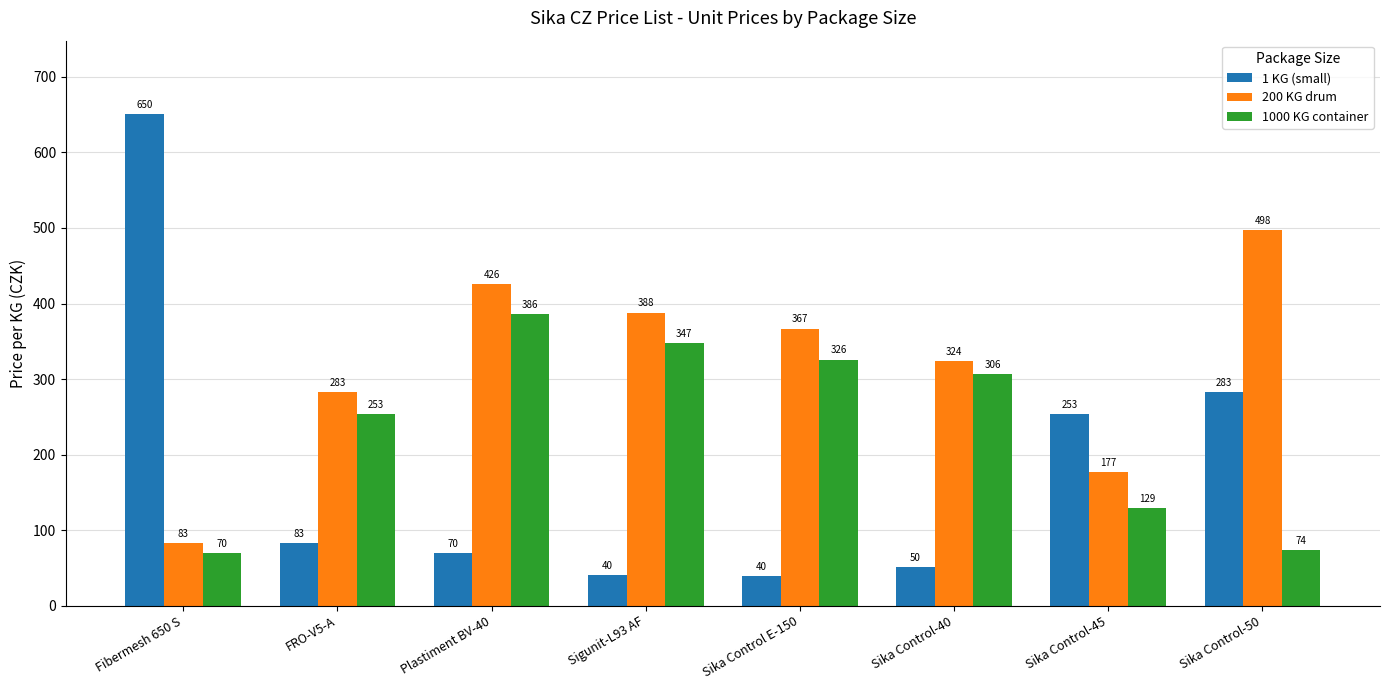

How many bars are there in each group?

3